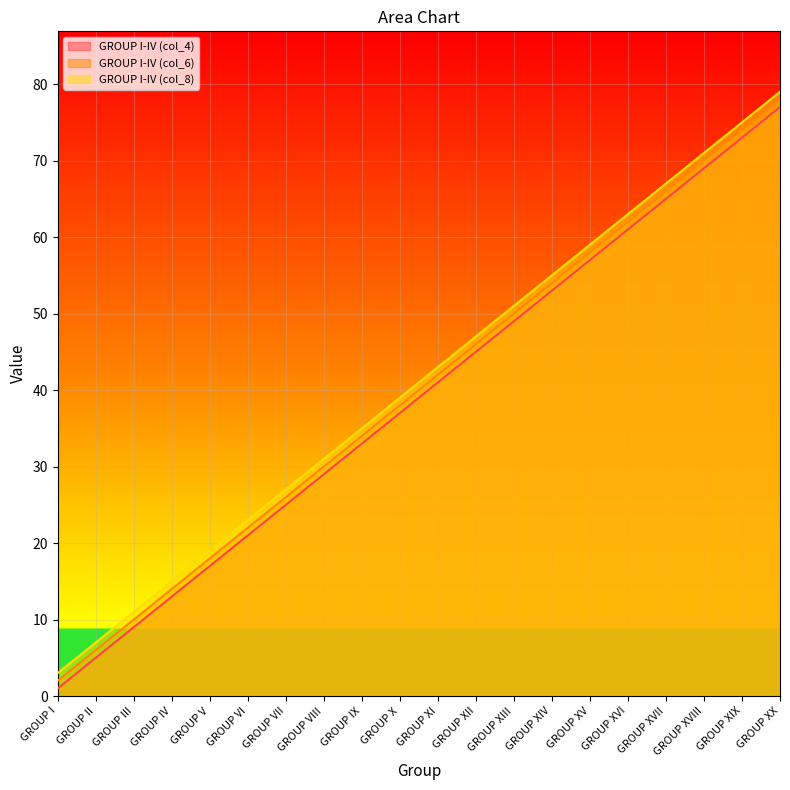

At which category does the chart reach its minimum across all series?

GROUP I